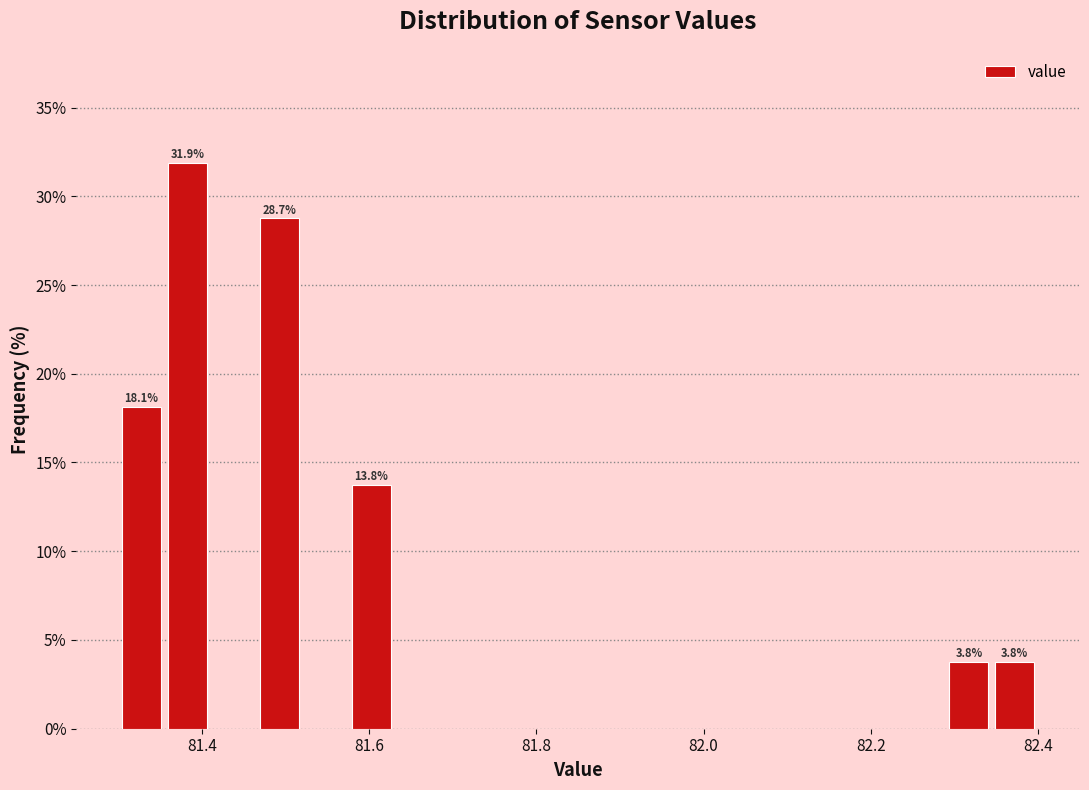

Around what value on the x-axis is the tallest bar? Give the approximate position of its centre, as read against the axis.

81.38